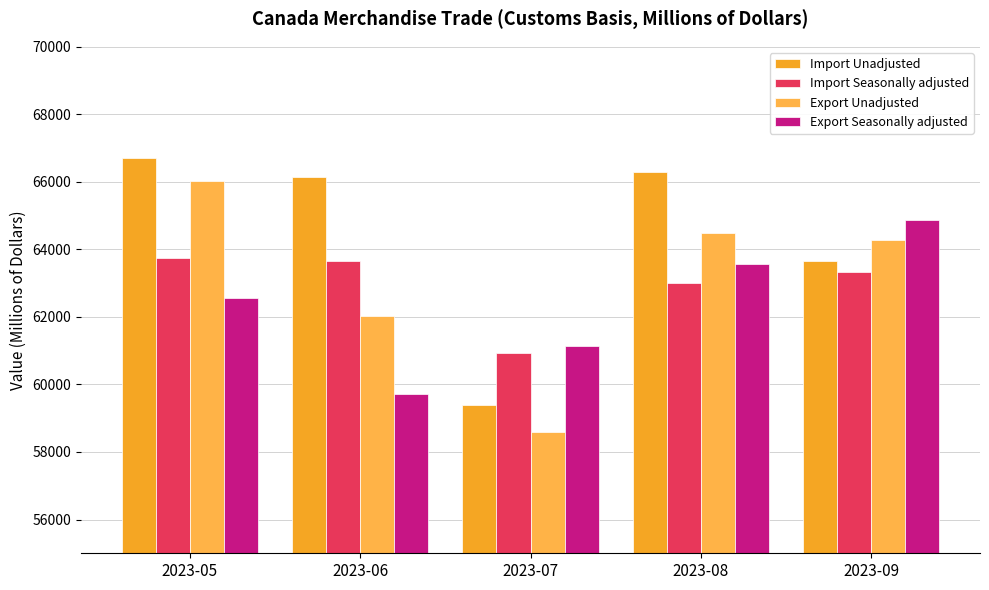

Which series has the widest spread of values?

Export Unadjusted